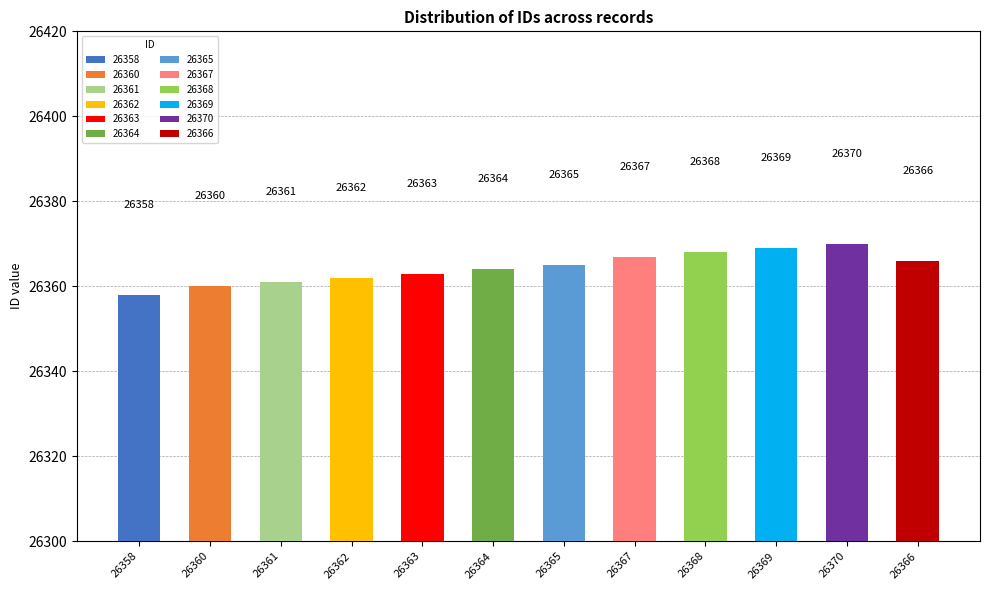

What is the ratio of the value at 26358 to the value at 26366?

1.0